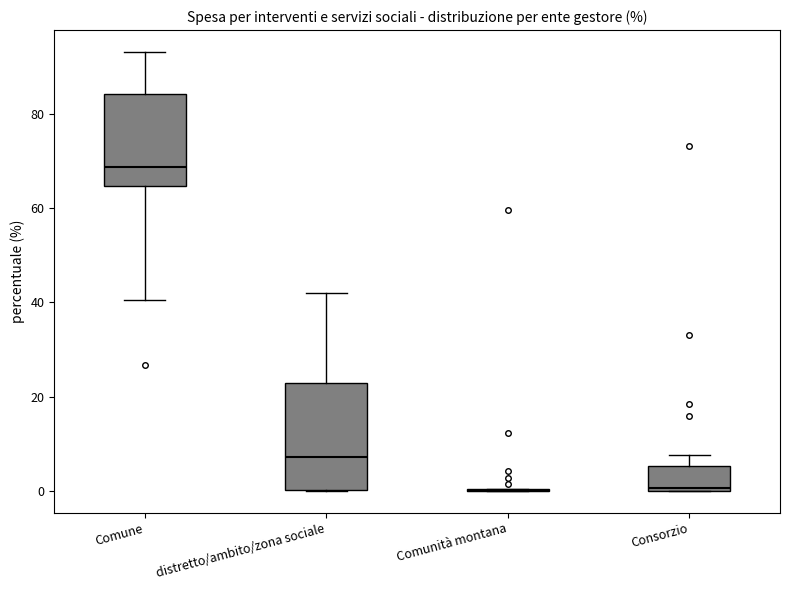

Which box is the tallest, from its lower edge to its upper edge?

distretto/ambito/zona sociale